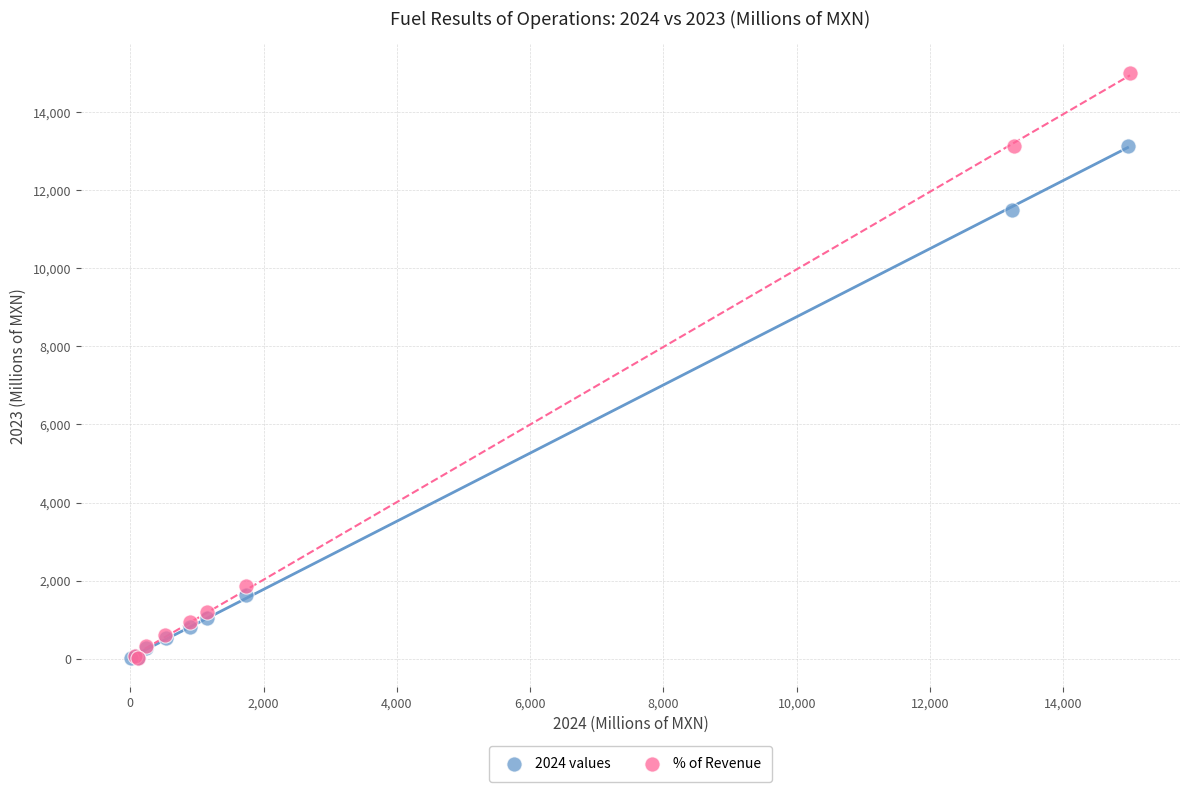

Which series reaches the maximum Y coordinate?

% of Revenue